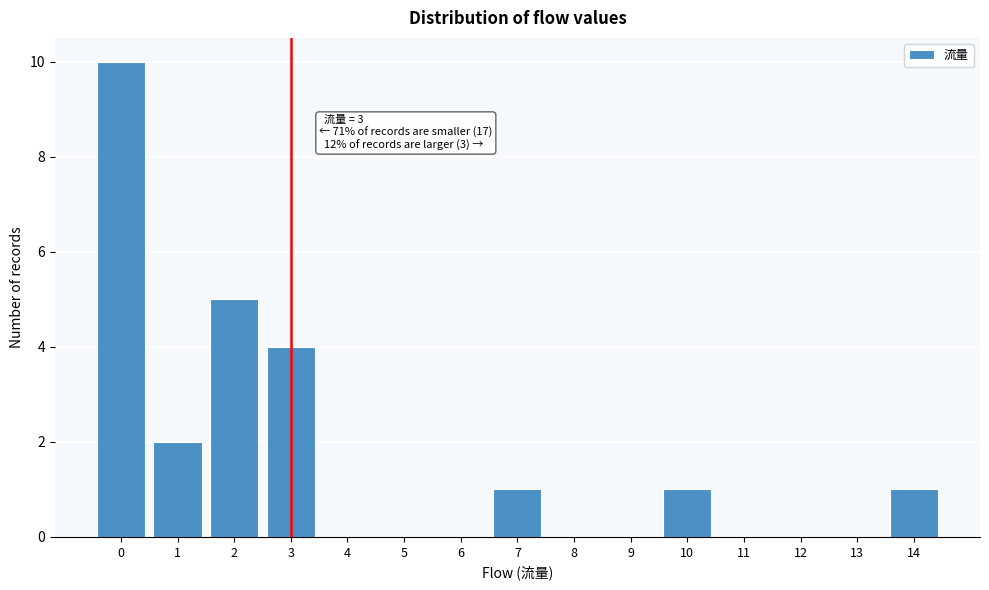

Which range on the x-axis has the tallest bar?

-0.5 to 0.5